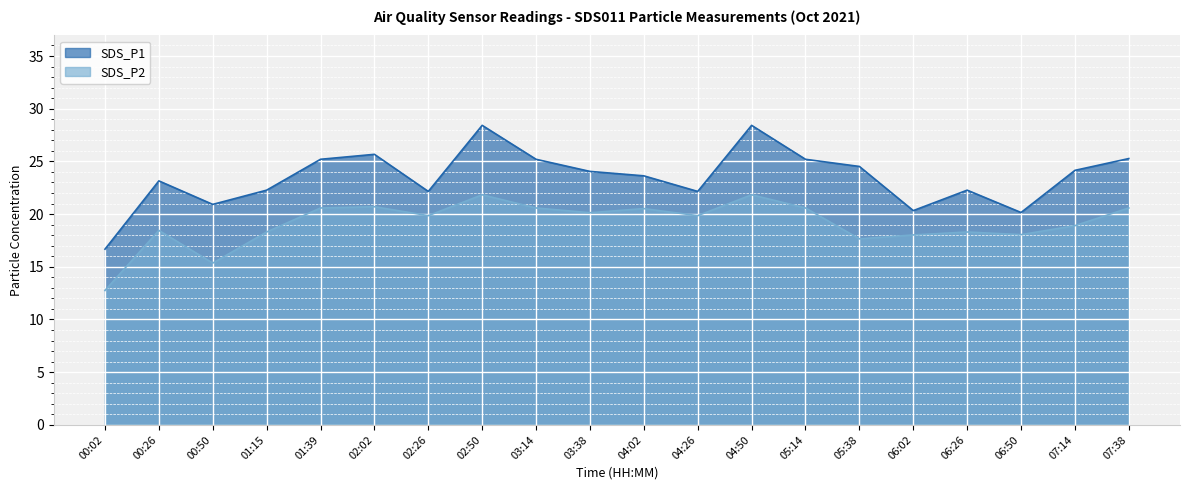

How many lines are shown in the chart?

2